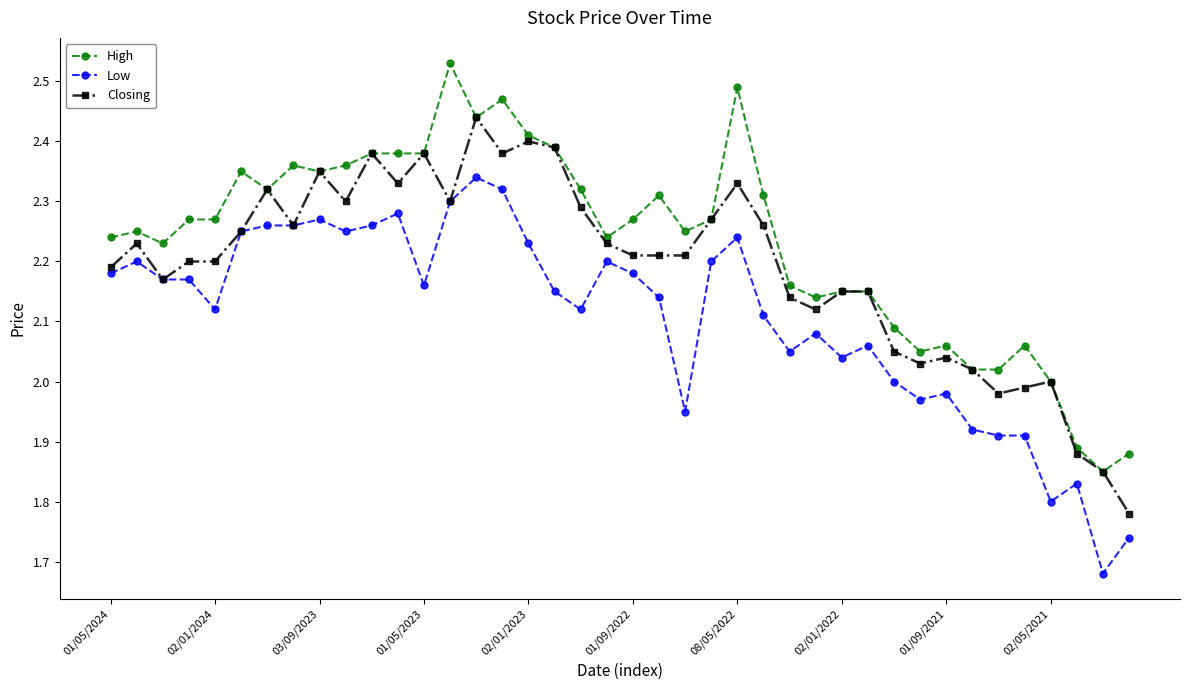

What is the sum of all Closing values?

87.7